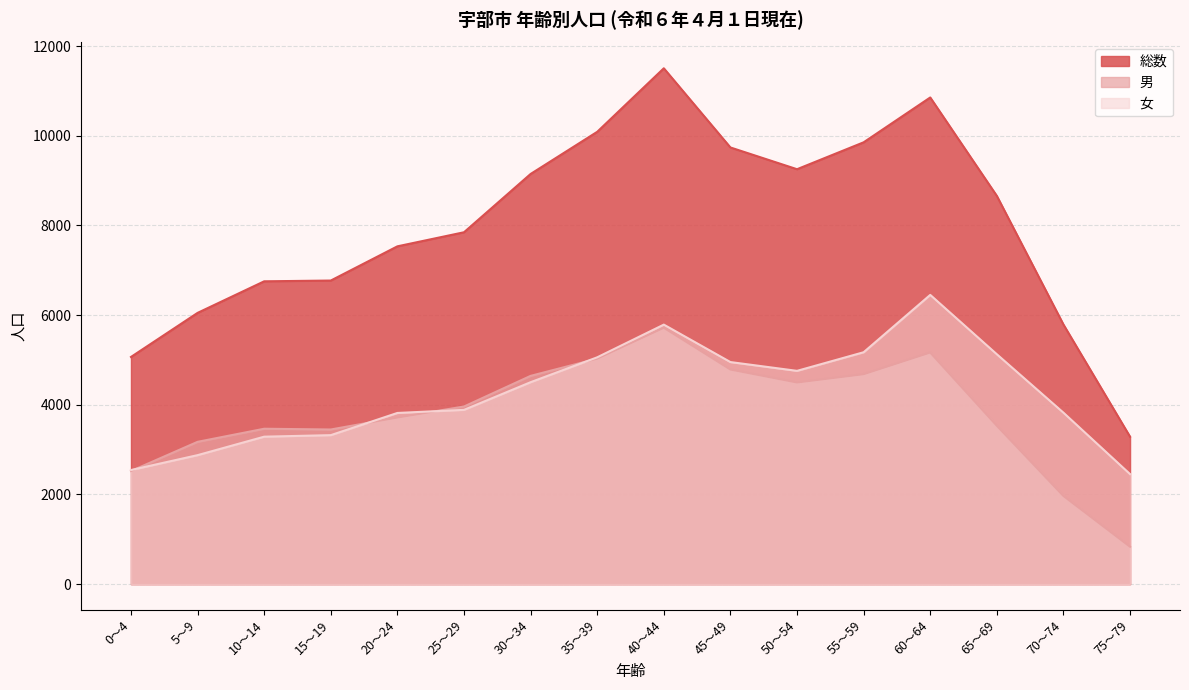

Where does the 総数 series first go above 8658?

30～34